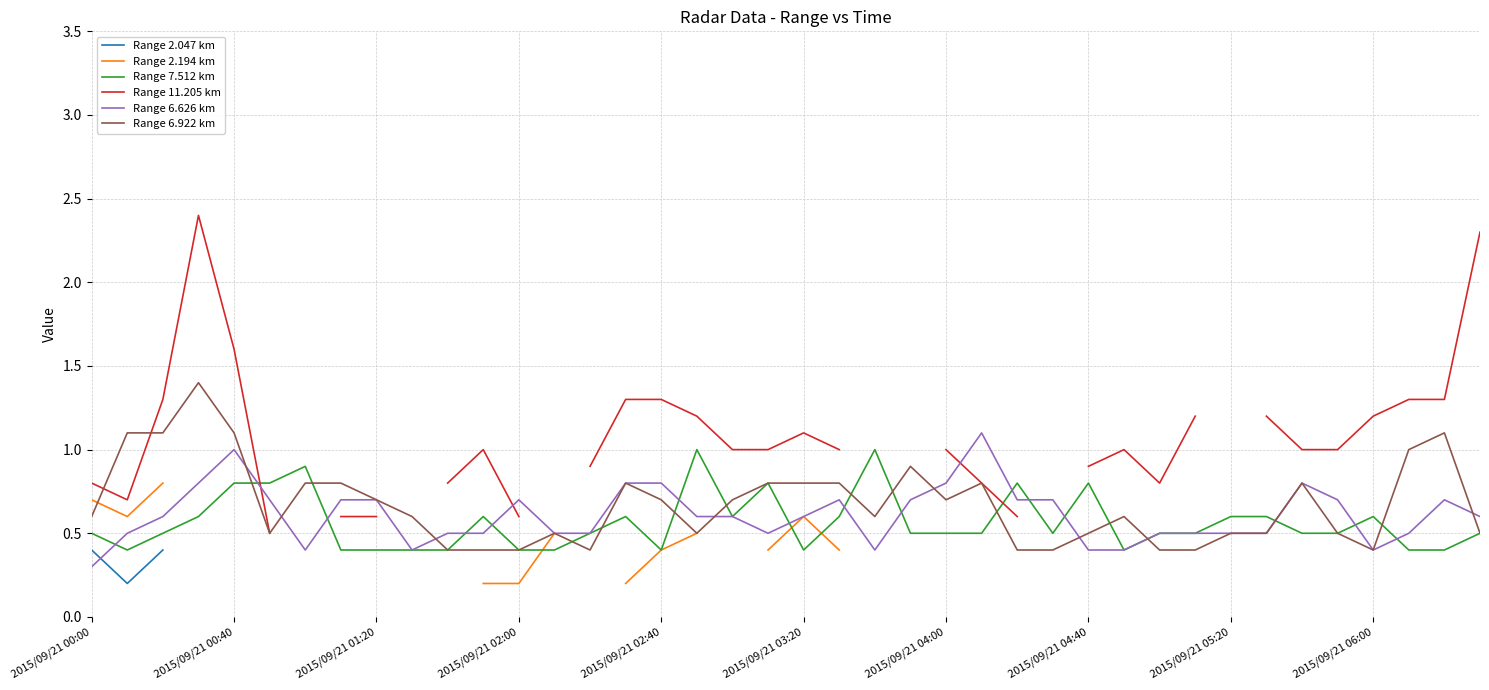

Which has a higher value, 23 or 11?

11